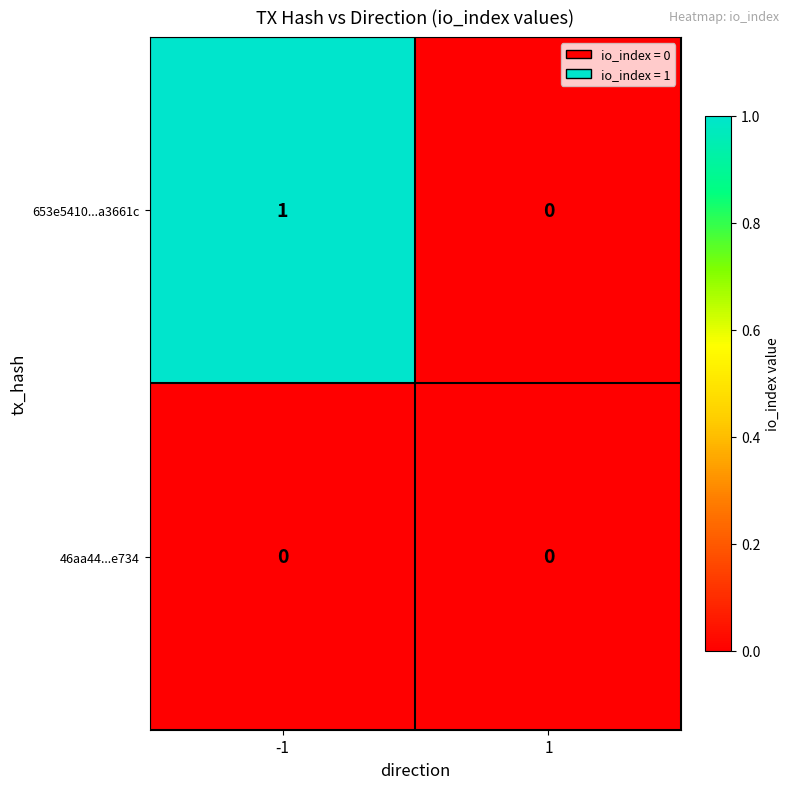

Rank the series by their average value, from lowest to highest.

46aa44...e734, 653e5410...a3661c